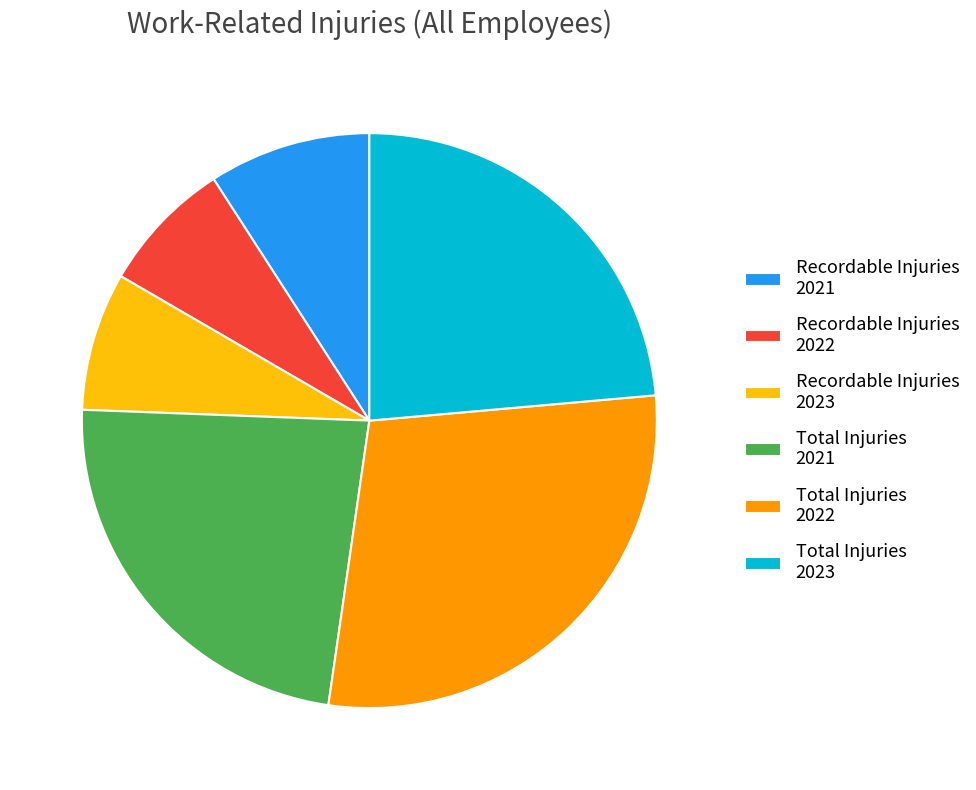

What is the ratio of the value at Recordable Injuries 2023 to the value at Total Injuries 2023?

0.3